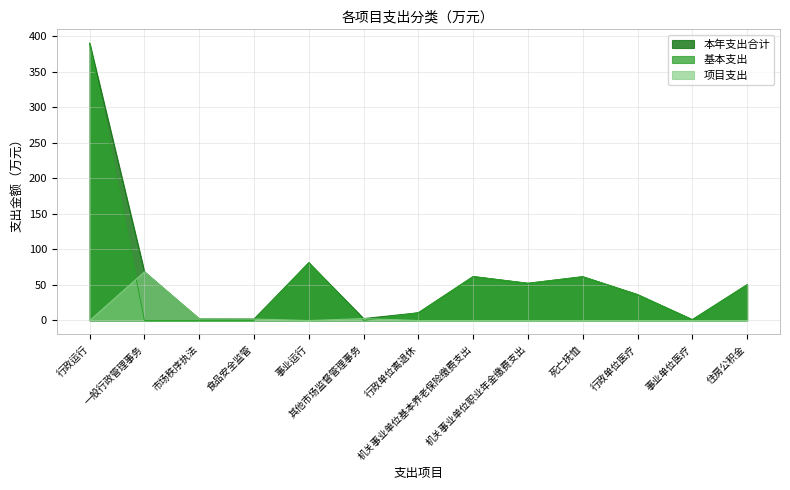

Does the chart display data point markers on the line(s)?

No